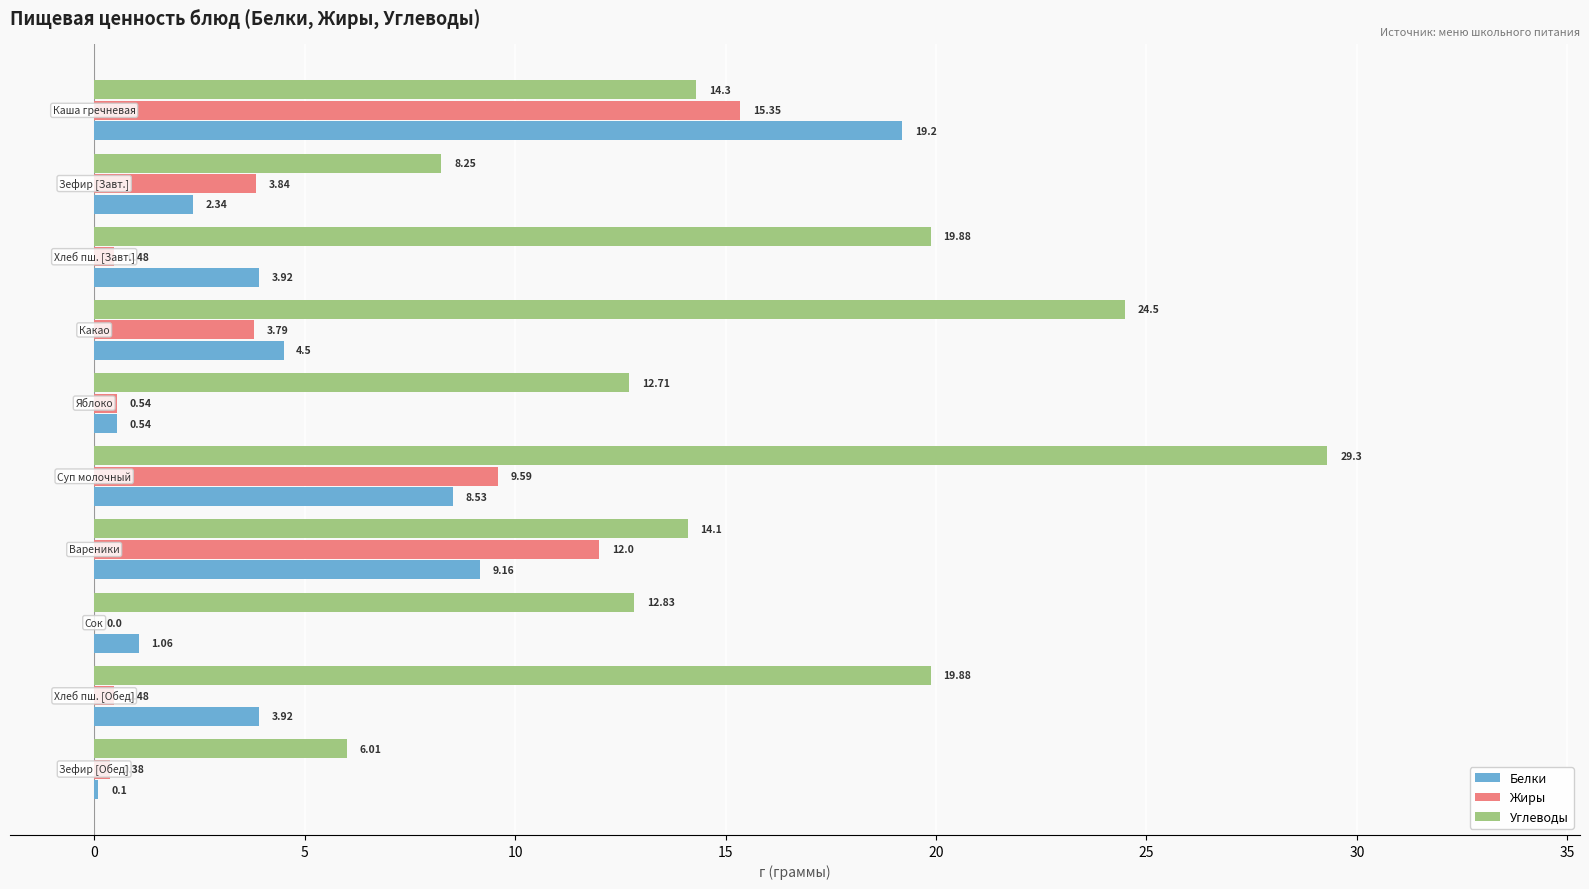

Which series has the largest total across all categories?

Углеводы